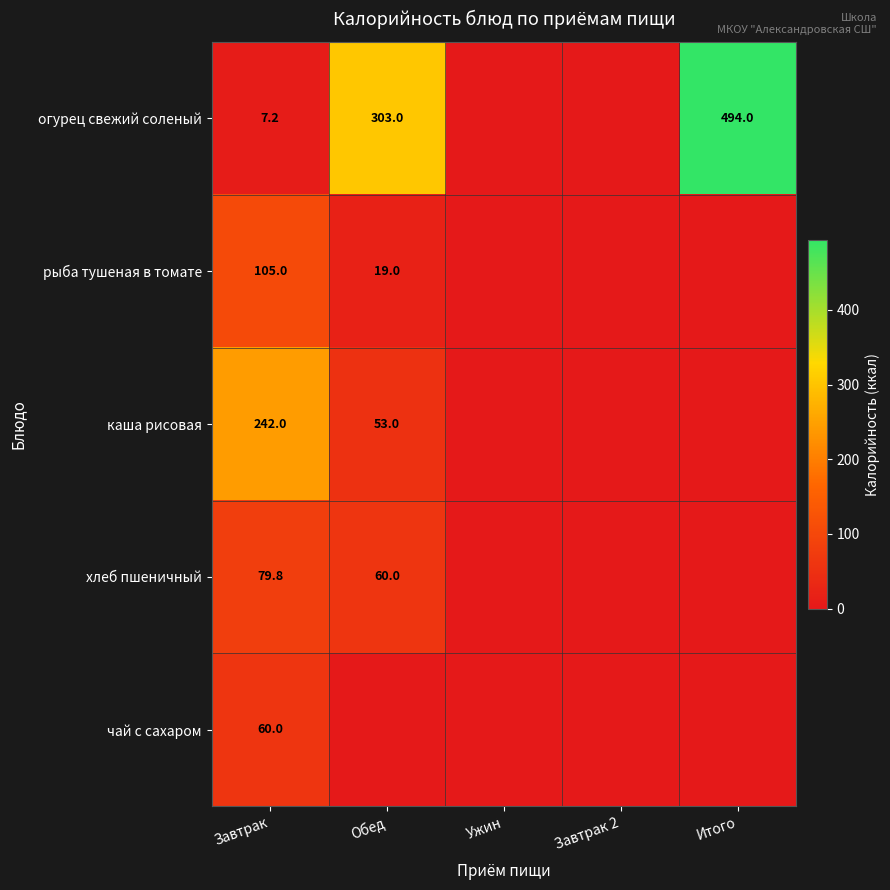

True or false: огурец свежий соленый has a value of 11.6 at Завтрак.

False